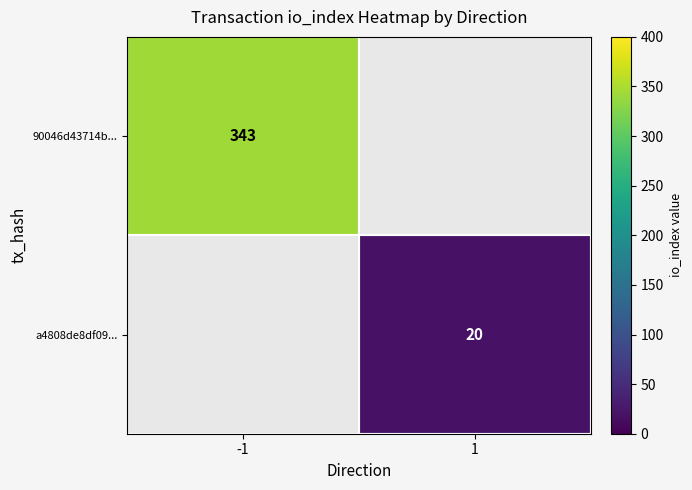

What is the smallest value displayed?

20.0